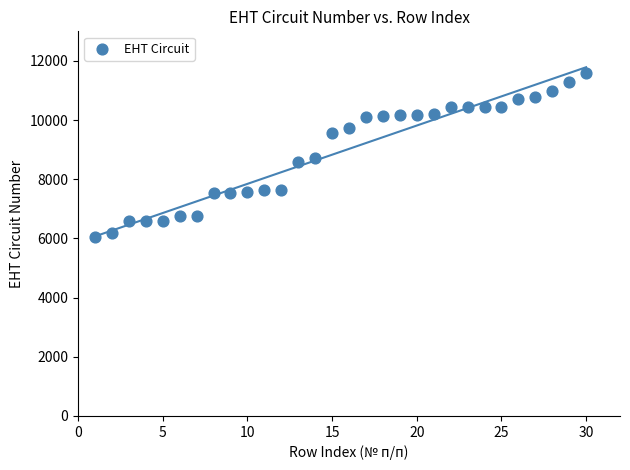

What is the range of Y values (max minus min)?

5525